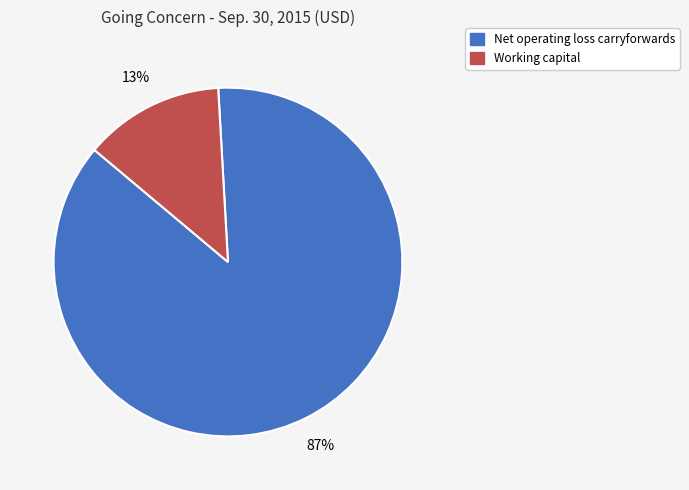

Which category has the biggest portion of the pie?

Net operating loss carryforwards